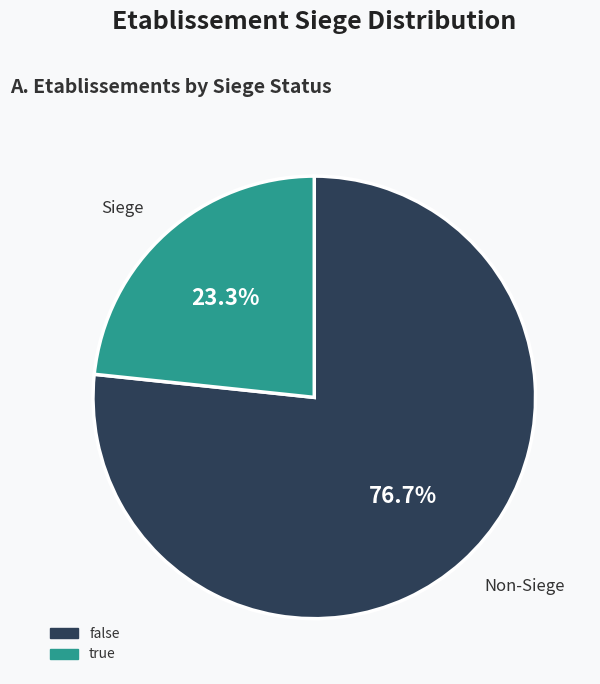

True or false: true accounts for 23% of the total.

True